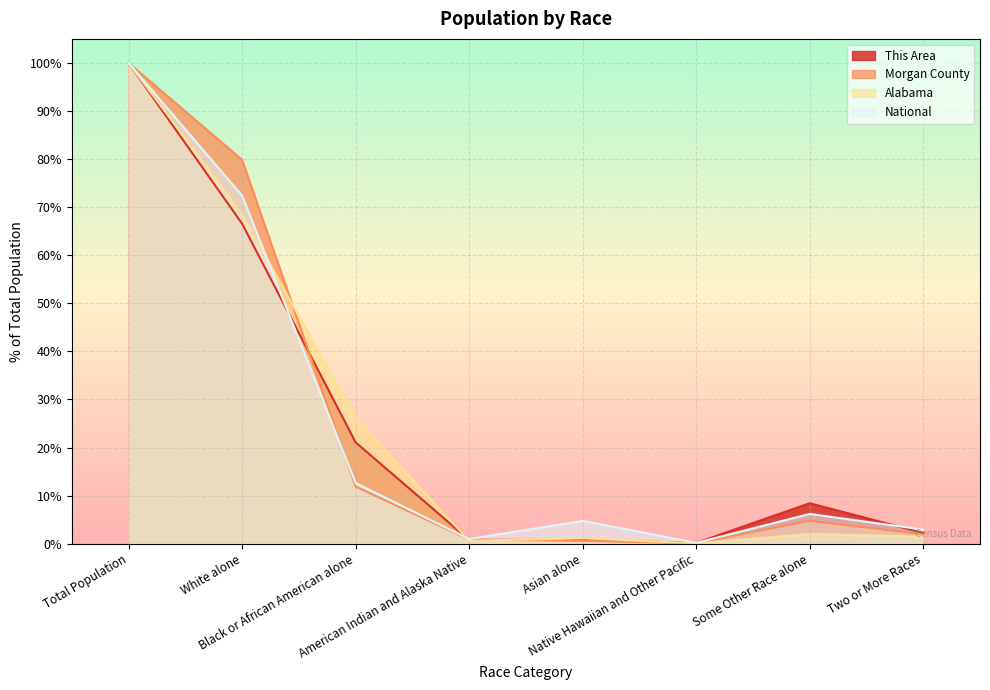

The Morgan County series shows 100.0 at Total Population. True or false?

True